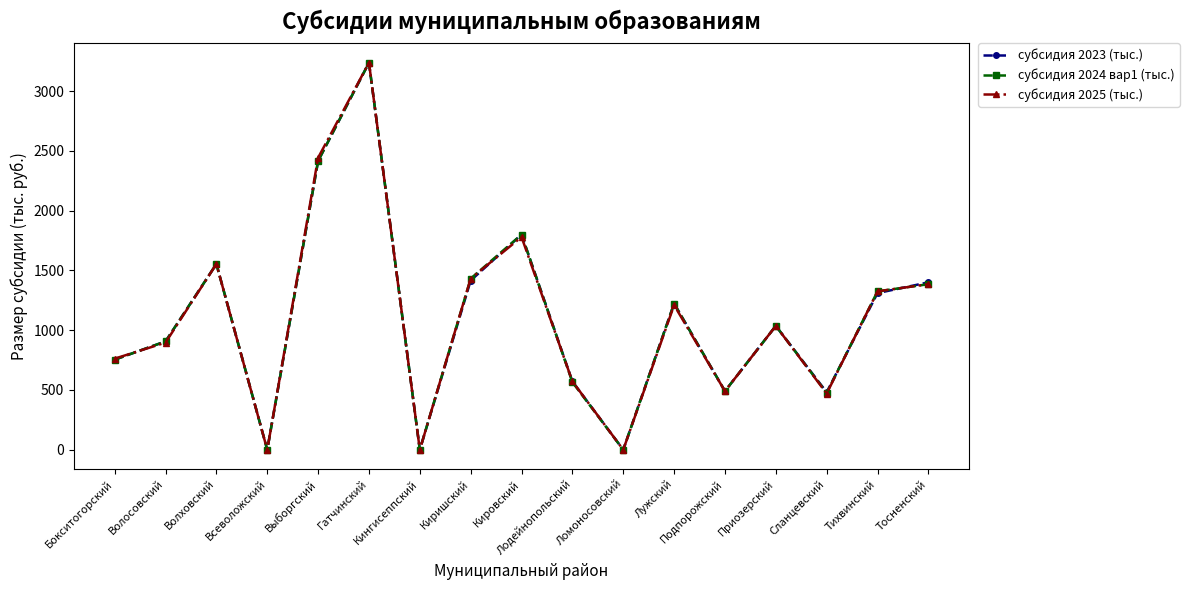

What is the label of the 9th point from the left?

Кировский